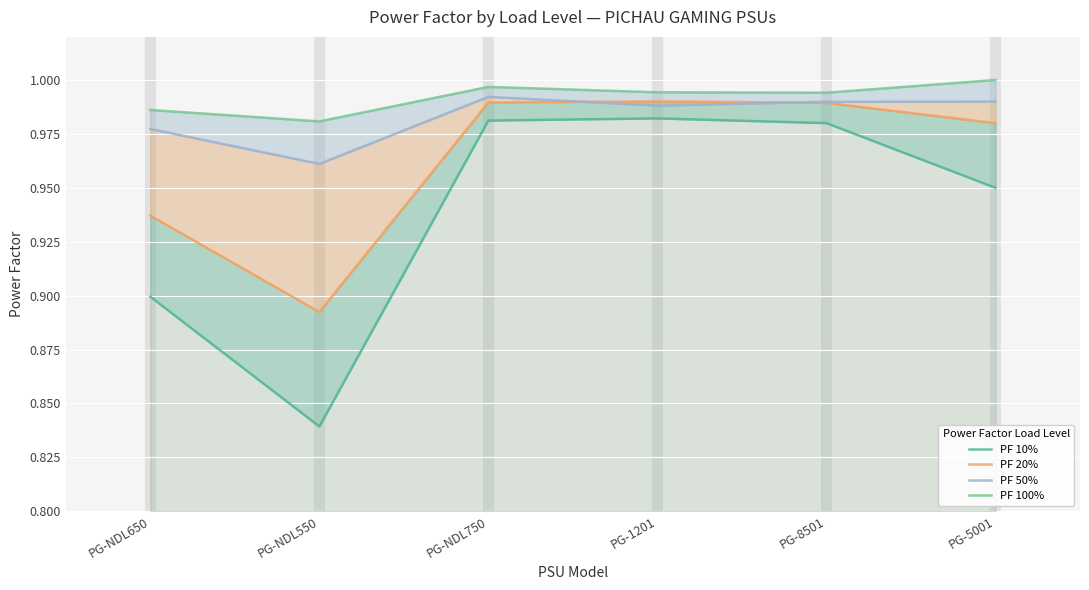

Which category has the lowest value across all series?

PG-NDL550